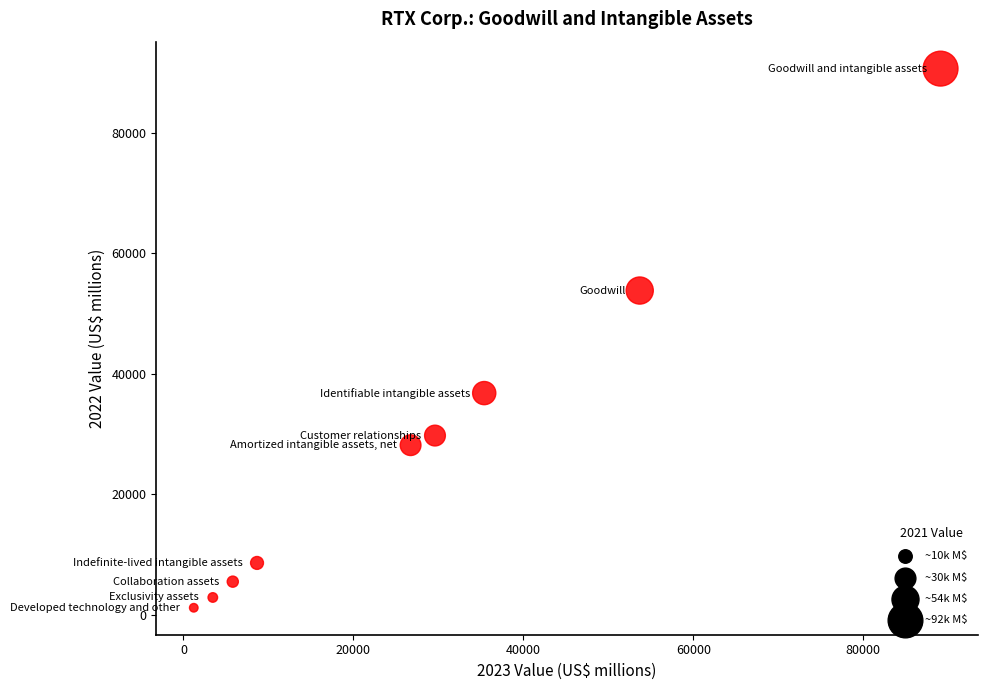

What Y value in the scatter plot is closest to 45932?

53840